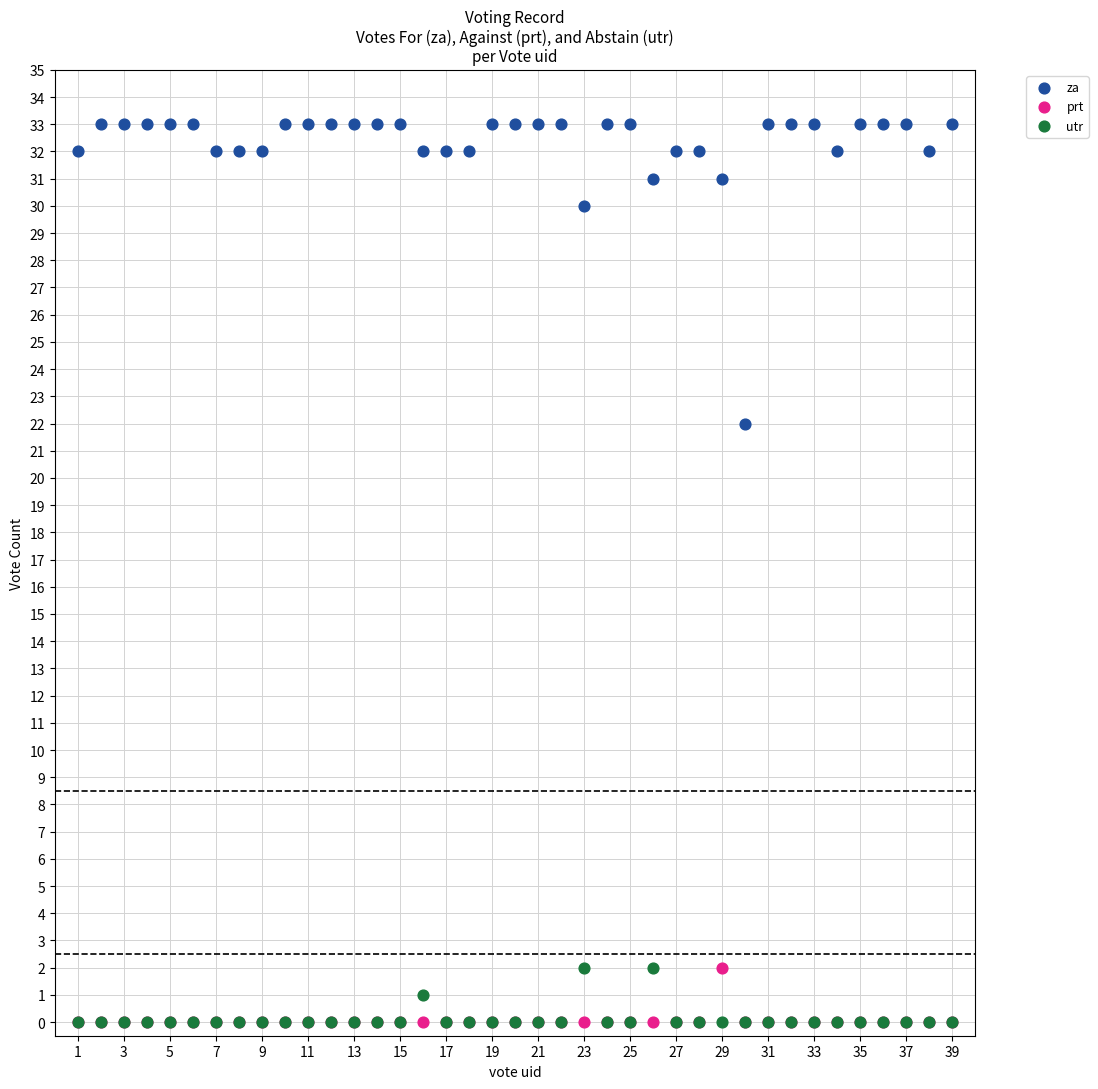

Across all series, what Y value is closest to 16?

22